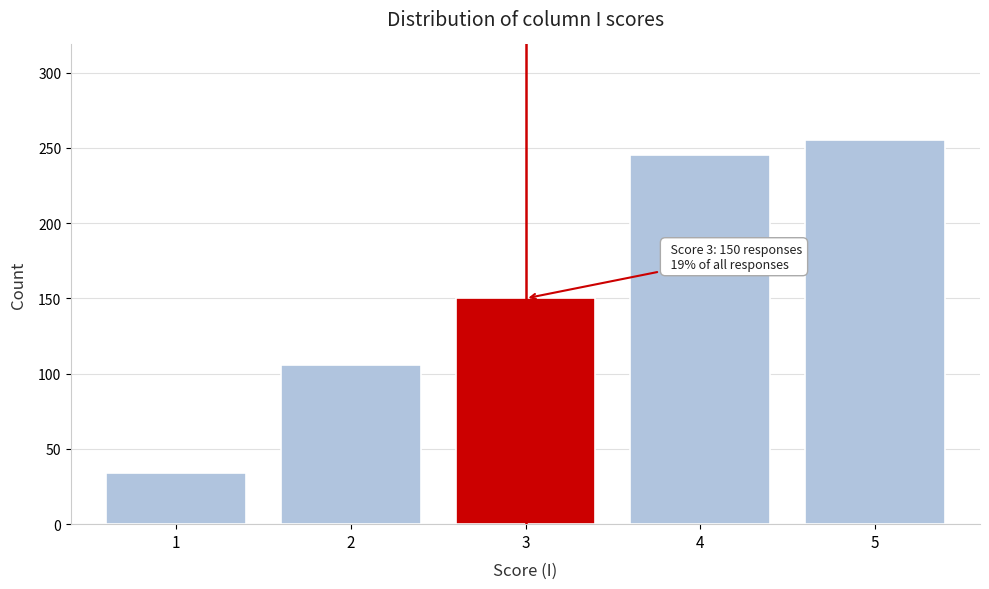

Reading left to right, what are all the values shown in this chart?

1=34	2=106	3=150	4=245	5=255